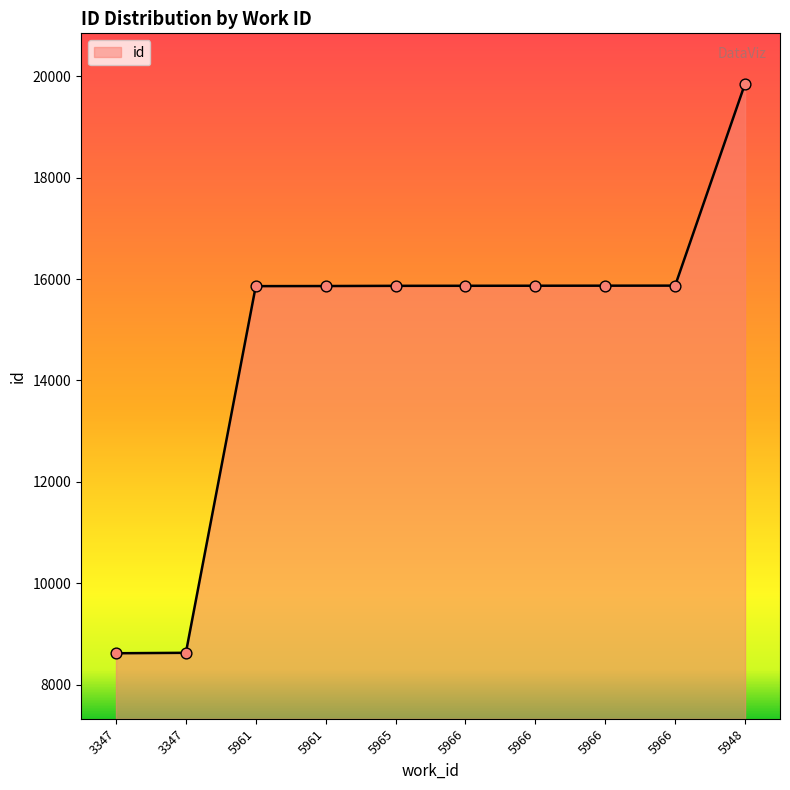

Approximately how many times larger is the value at 5948 compared to 5966?

1.3